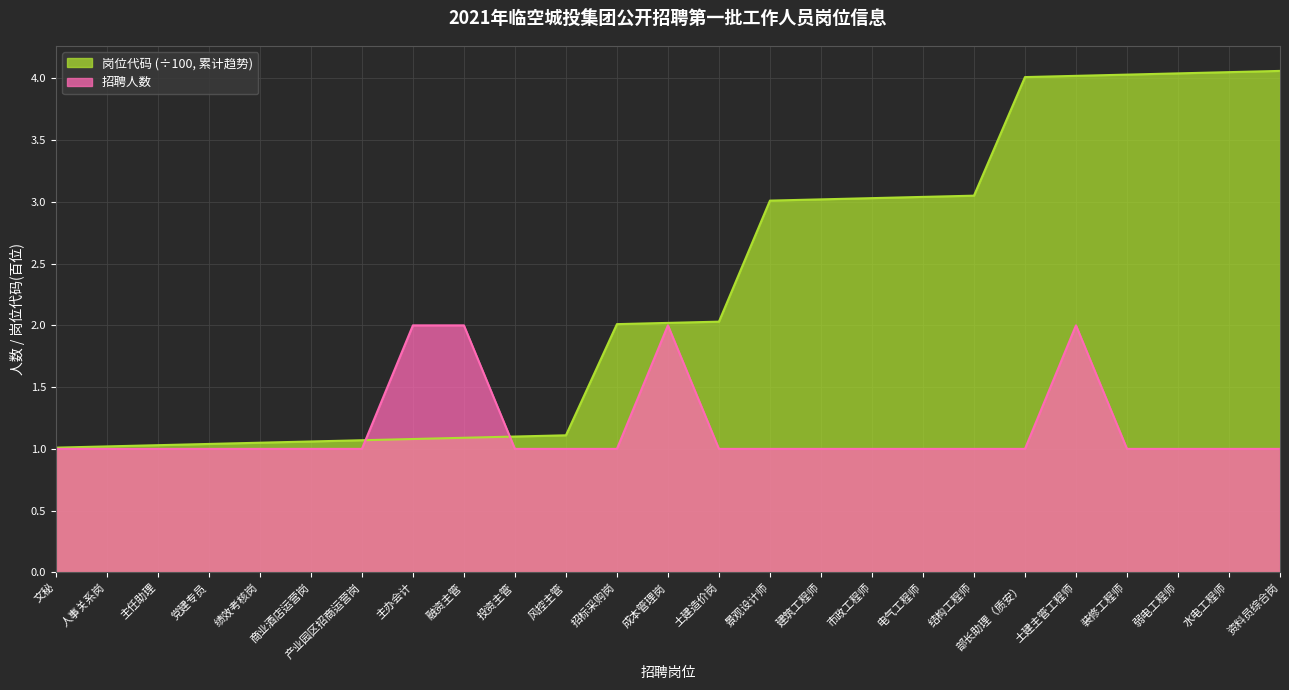

What is the maximum value for 岗位代码 (÷100, 累计趋势)?

4.1